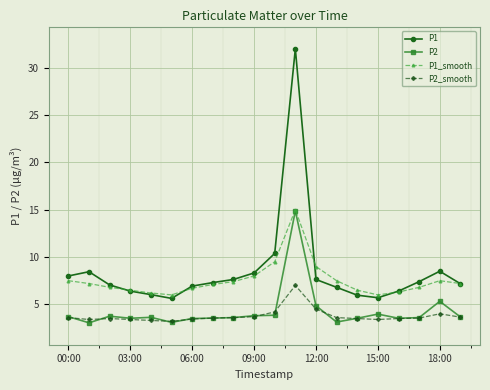

What is the maximum value shown in the chart?

32.0